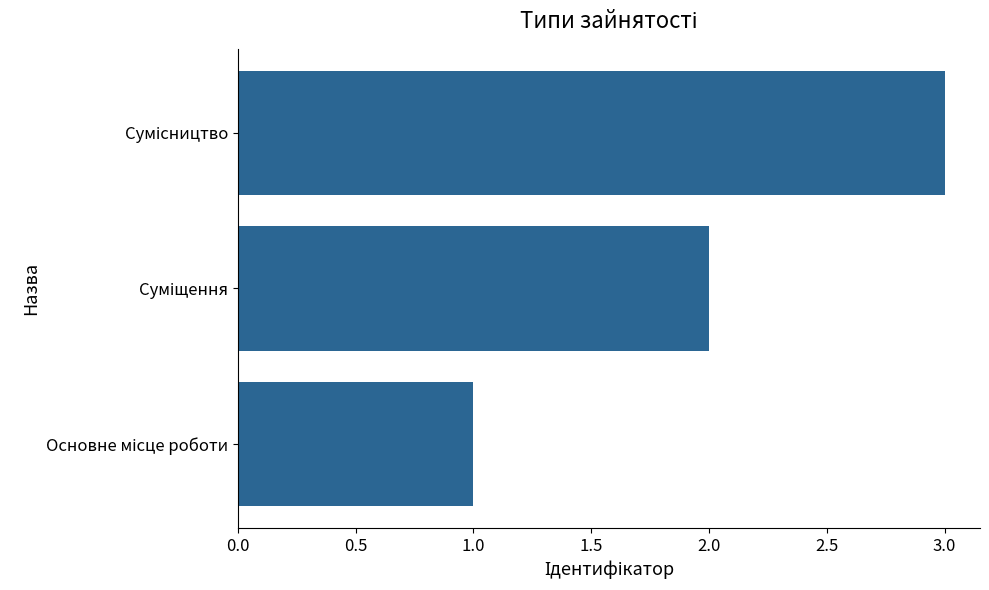

What is the greatest value displayed?

3